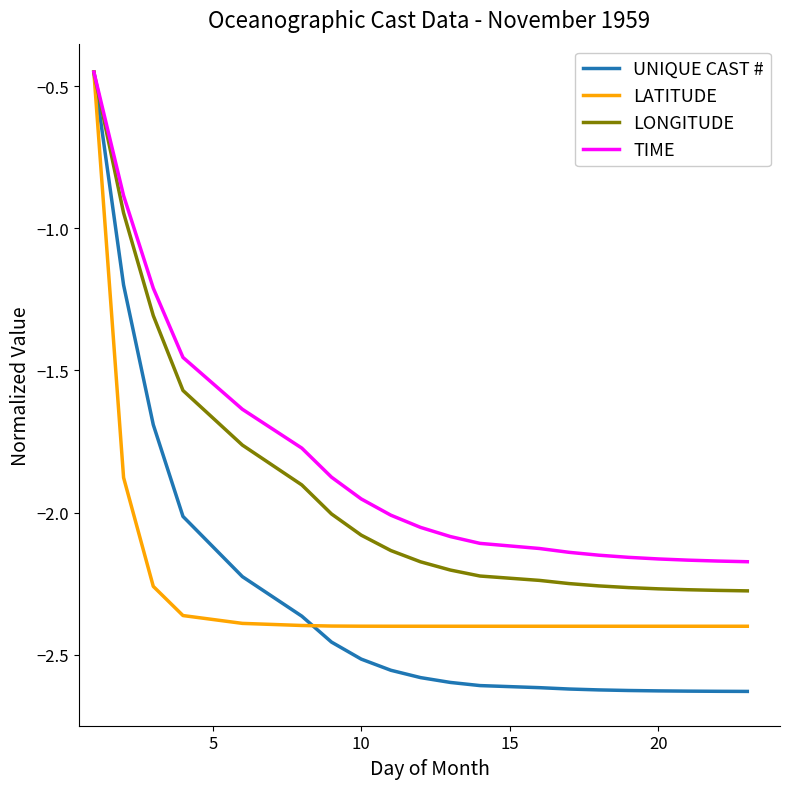

How many lines are shown in the chart?

4